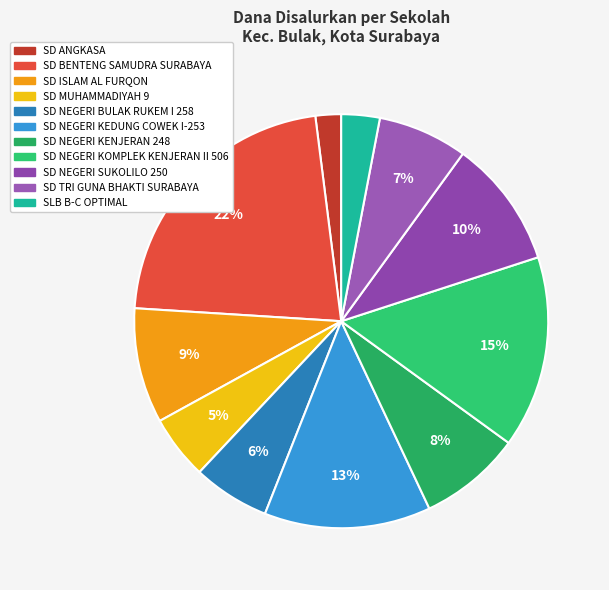

What is the total percentage of SD BENTENG SAMUDRA SURABAYA and SD ANGKASA?

24.0%